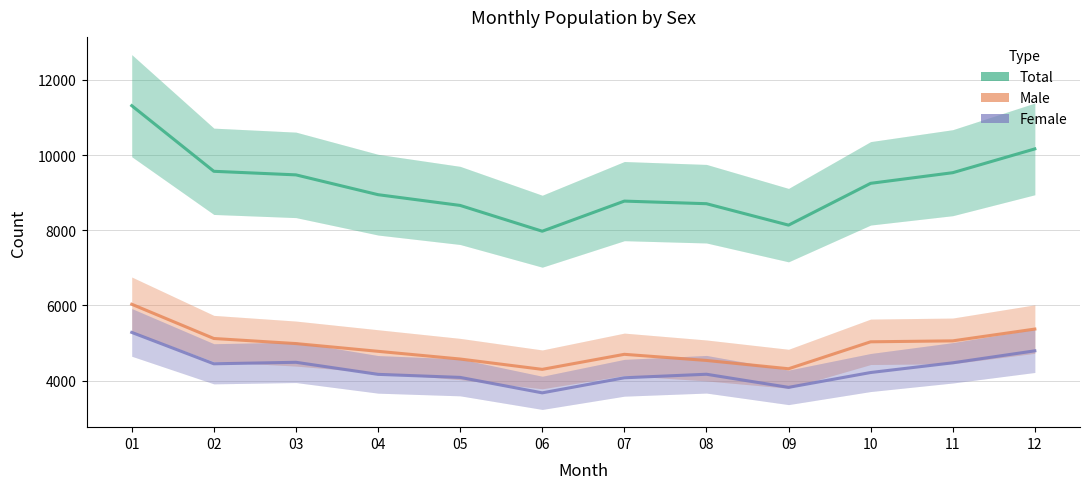

What is the total value across all series at 02?

19138